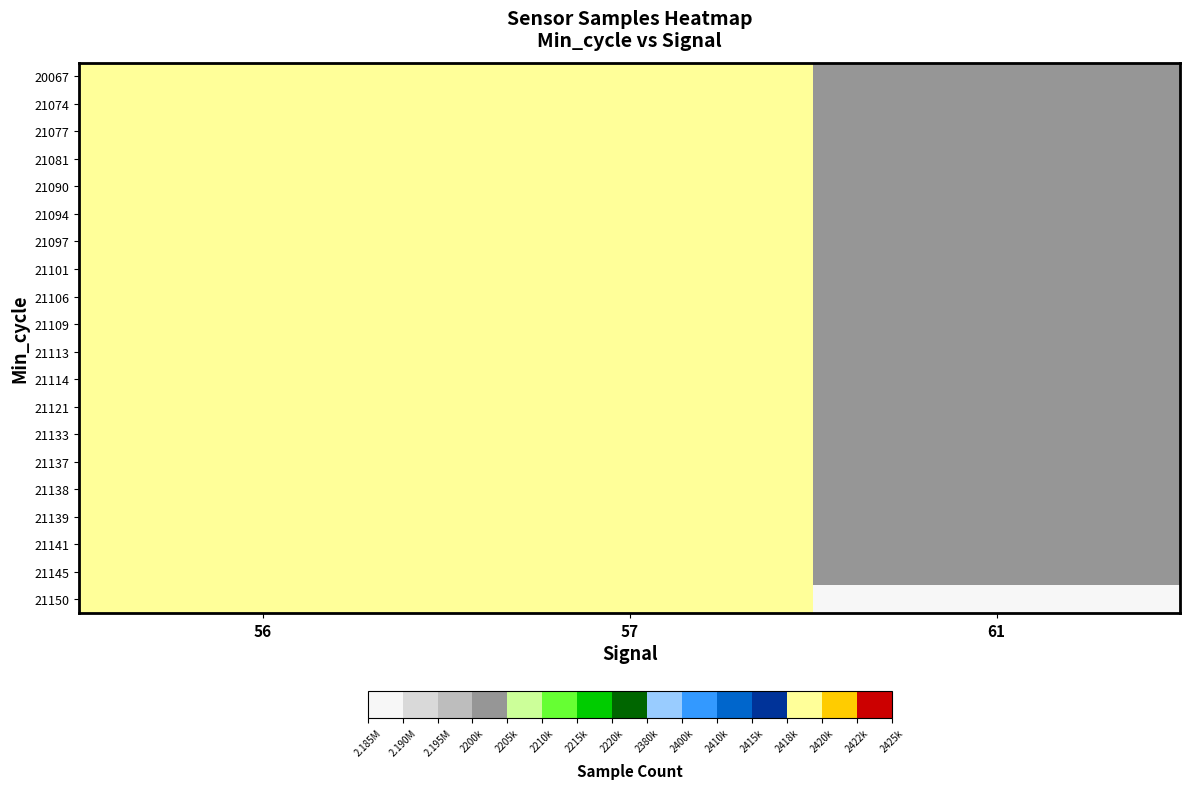

Reading right to left, transcribe all the data shown in this chart.

20067: 61=2202243	57=2418128	56=2418099
21074: 61=2202575	57=2418315	56=2418315
21077: 61=2202746	57=2418318	56=2418318
21081: 61=2202341	57=2418605	56=2418605
21090: 61=2202435	57=2418163	56=2418163
21094: 61=2202041	57=2418315	56=2418315
21097: 61=2202151	57=2418130	56=2418130
21101: 61=2202287	57=2418287	56=2418287
21106: 61=2202041	57=2418041	56=2418041
21109: 61=2200925	57=2418163	56=2418163
21113: 61=2201455	57=2418102	56=2418102
21114: 61=2201298	57=2418525	56=2418525
21121: 61=2201383	57=2418383	56=2418383
21133: 61=2202341	57=2418341	56=2418341
21137: 61=2201583	57=2418583	56=2418583
21138: 61=2202679	57=2418679	56=2418679
21139: 61=2201785	57=2418785	56=2418785
21141: 61=2201956	57=2418956	56=2418956
21145: 61=2202357	57=2418163	56=2418163
21150: 61=2185984	57=2418102	56=2418102